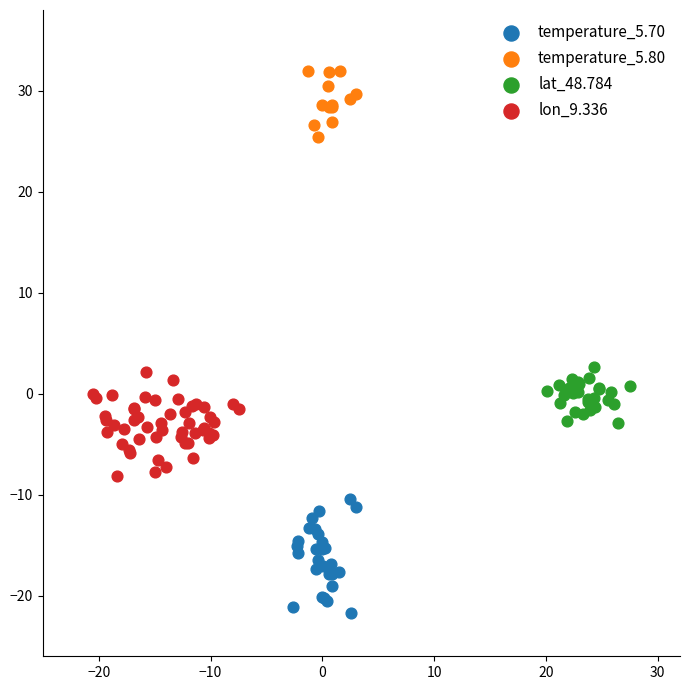

Which series reaches the maximum Y coordinate?

temperature_5.80